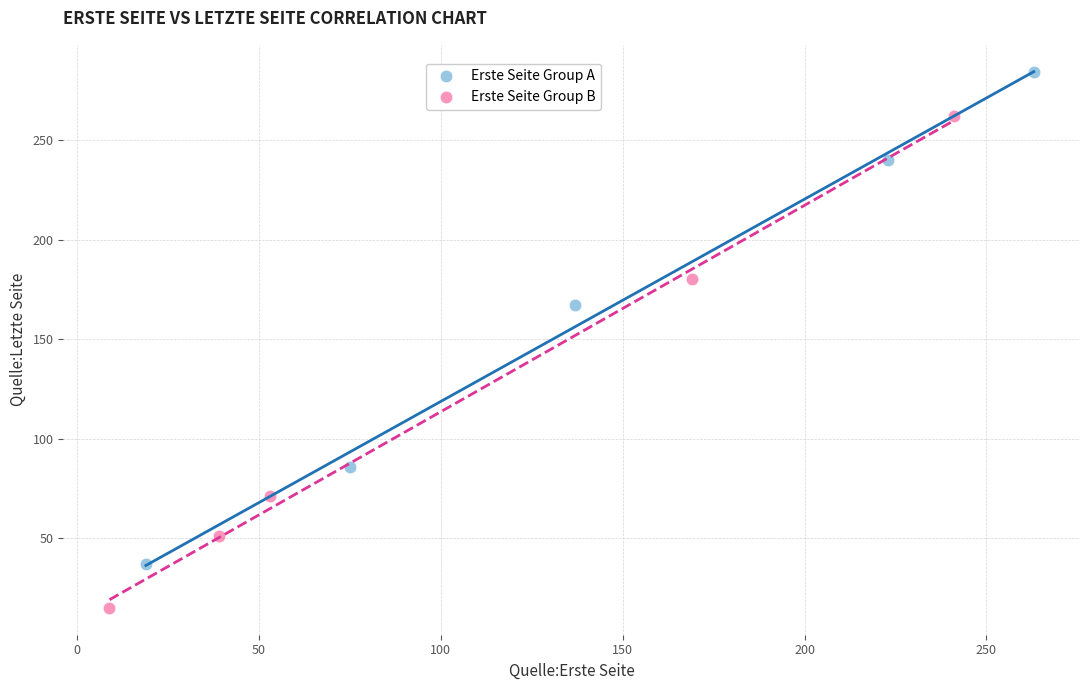

Which series reaches the minimum Y coordinate?

Erste Seite Group B